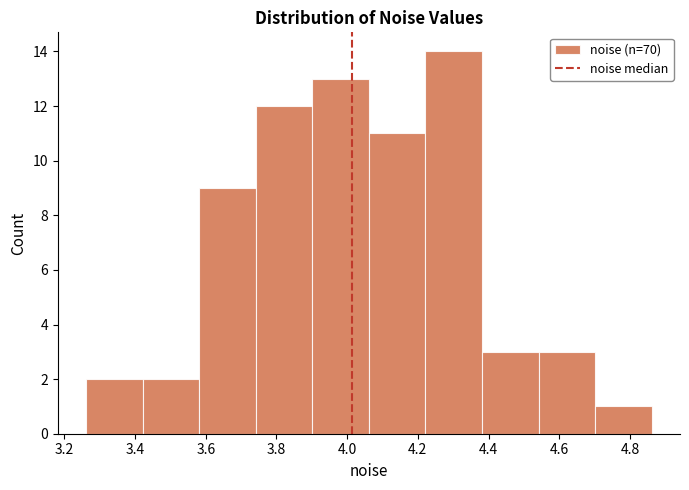

What is the height of the bar covering 3.74 to 3.90 on the x-axis? Neither the bar edges nor the heights are printed on the chart, so give them approximately, as read against the axes.

12